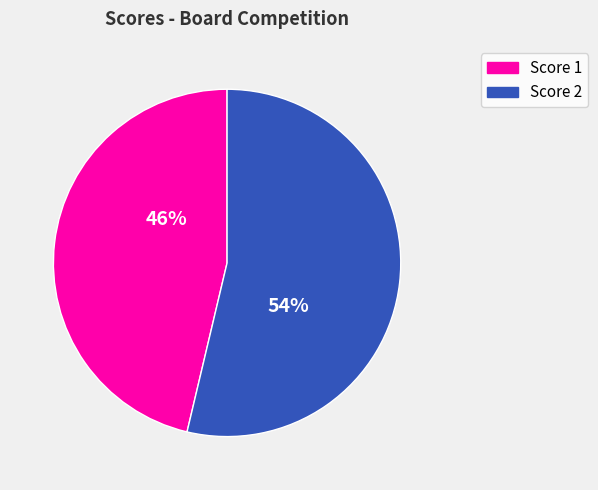

Is there a majority slice in this chart?

Yes